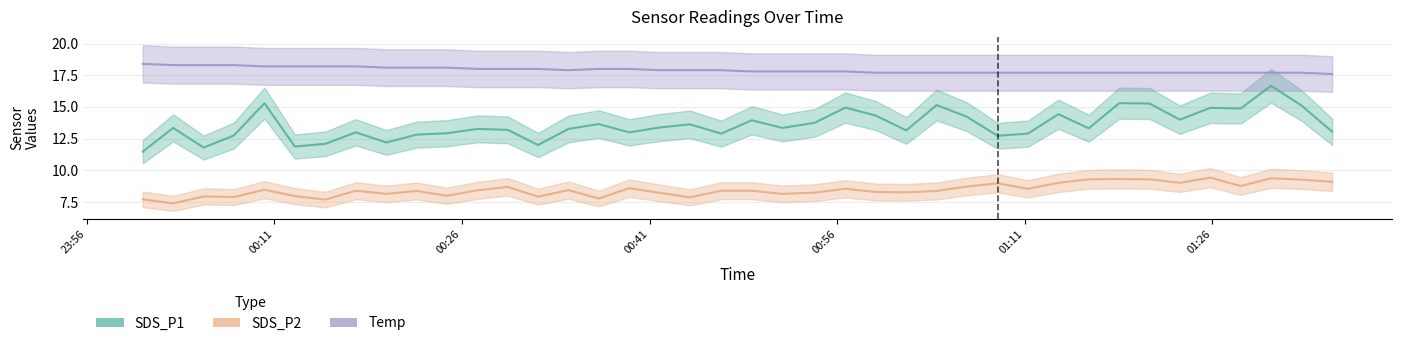

Reading left to right, transcribe all the data shown in this chart.

SDS_P1: 11.5	13.3	11.8	12.8	15.3	11.9	12.1	13.0	12.2	12.8	12.9	13.3	13.2	12.0	13.3	13.7	13.0	13.4	13.6	12.9	13.9	13.3	13.8	14.9	14.3	13.2	15.2	14.2	12.7	12.9	14.4	13.3	15.3	15.3	14.0	14.9	14.9	16.7	15.1	13.1
SDS_P2: 7.7	7.4	8.0	7.9	8.5	8.0	7.7	8.4	8.2	8.4	8.0	8.4	8.7	7.9	8.4	7.8	8.6	8.2	7.9	8.4	8.4	8.2	8.2	8.6	8.3	8.3	8.4	8.7	9.0	8.6	9.0	9.3	9.3	9.3	9.0	9.4	8.8	9.4	9.3	9.1
Temp: 18.4	18.3	18.3	18.3	18.2	18.2	18.2	18.2	18.1	18.1	18.1	18.0	18.0	18.0	17.9	18.0	18.0	17.9	17.9	17.9	17.8	17.8	17.8	17.8	17.7	17.7	17.7	17.7	17.7	17.7	17.7	17.7	17.7	17.7	17.7	17.7	17.7	17.7	17.7	17.6